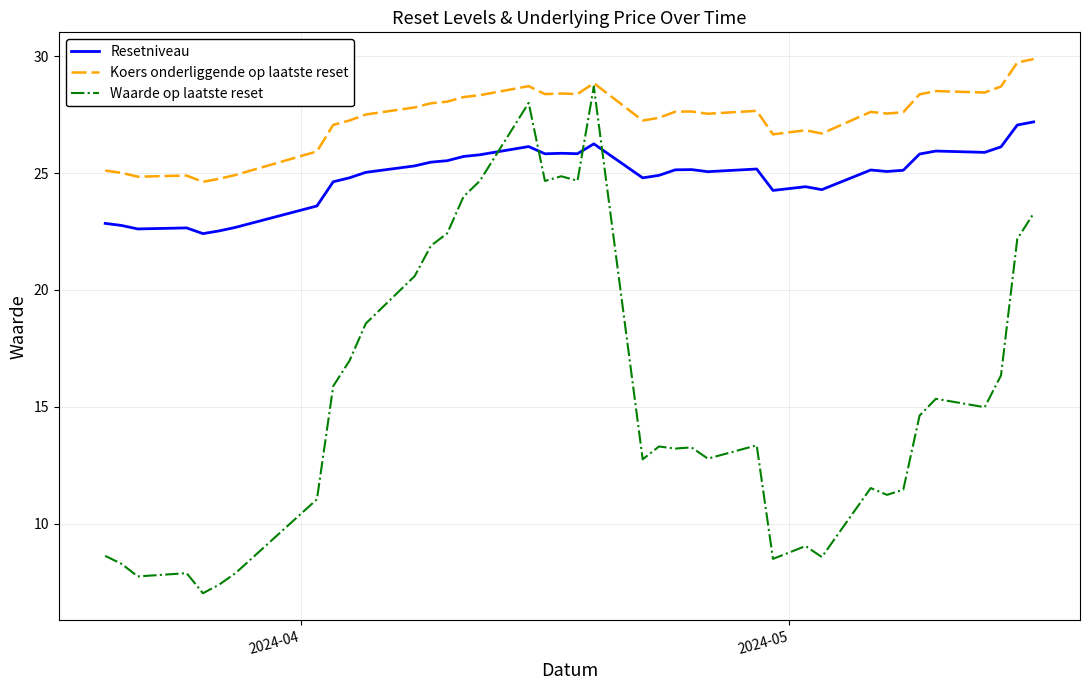

Which series has the largest total across all categories?

Koers onderliggende op laatste reset